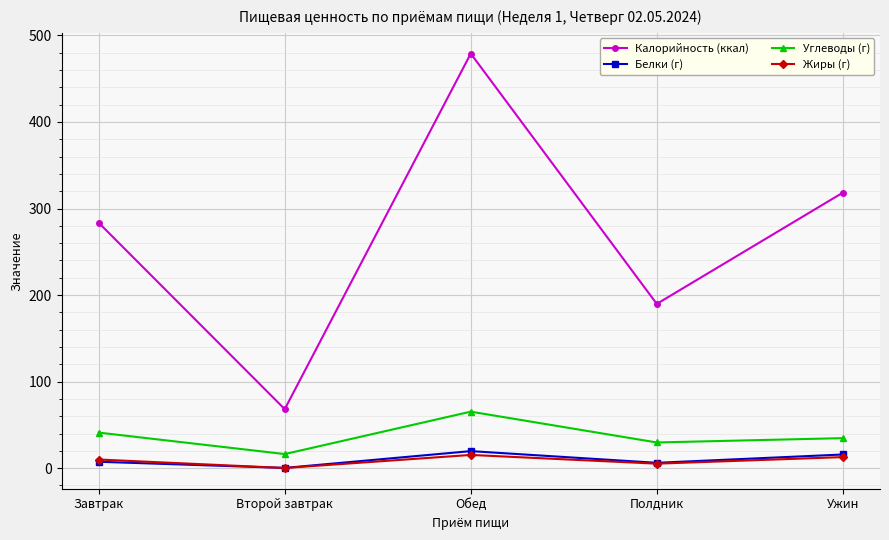

True or false: Калорийность (ккал) and Углеводы (г) intersect in this chart.

False